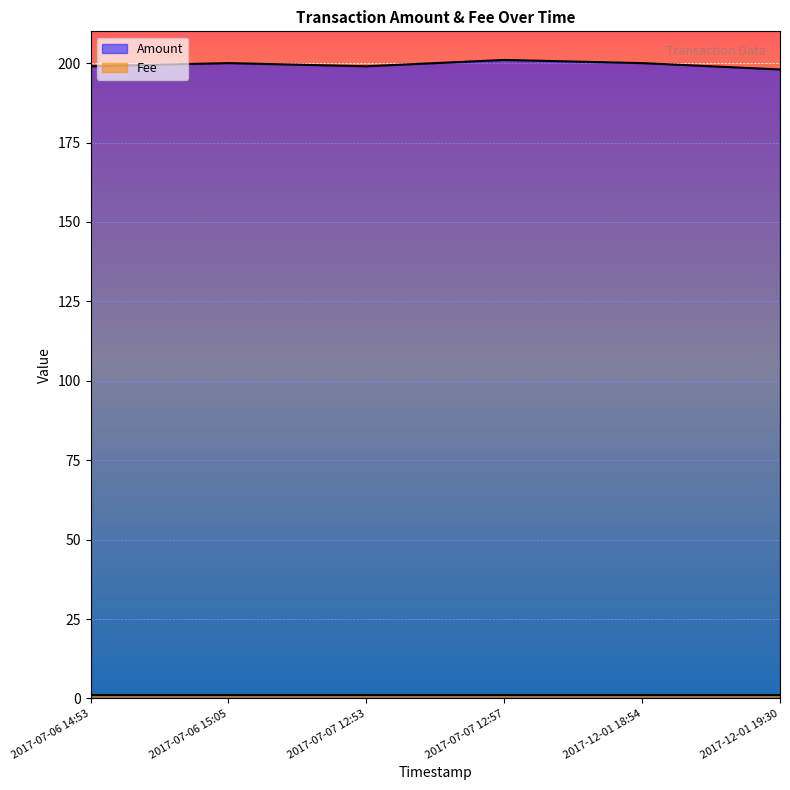

Reading left to right, transcribe all the data shown in this chart.

199	200	199	201	200	198